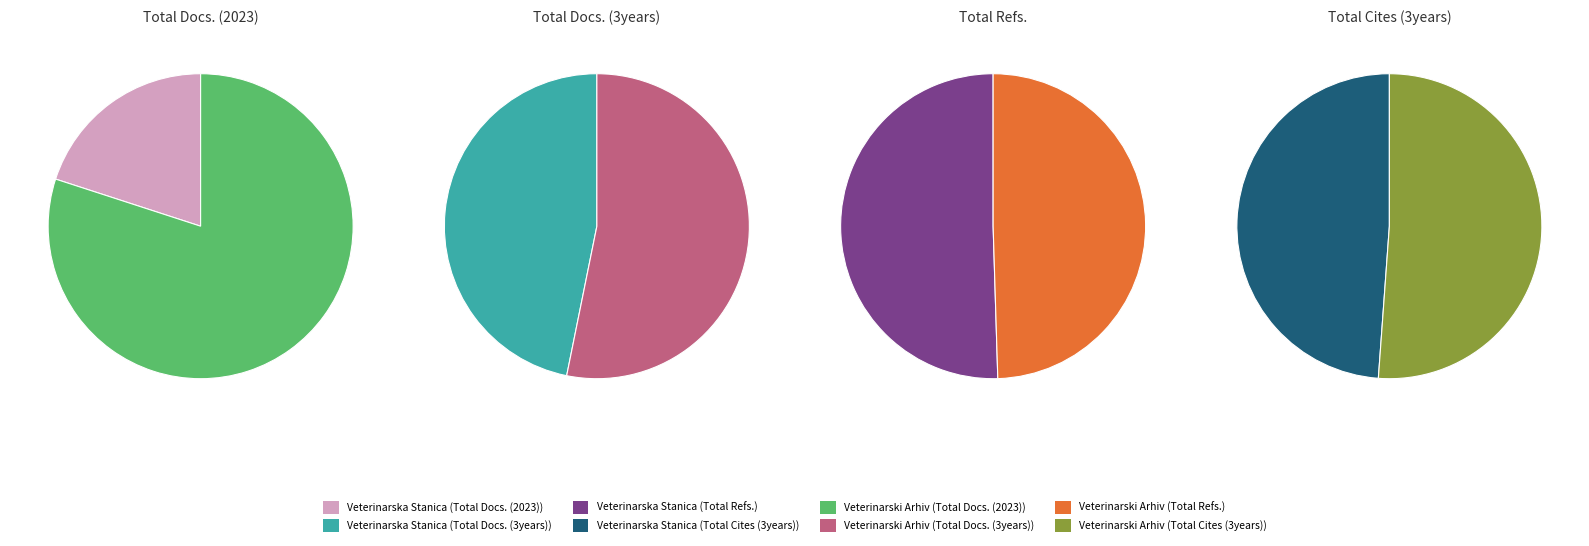

Is the sum of Veterinarski Arhiv and Veterinarska Stanica greater than half?

Yes